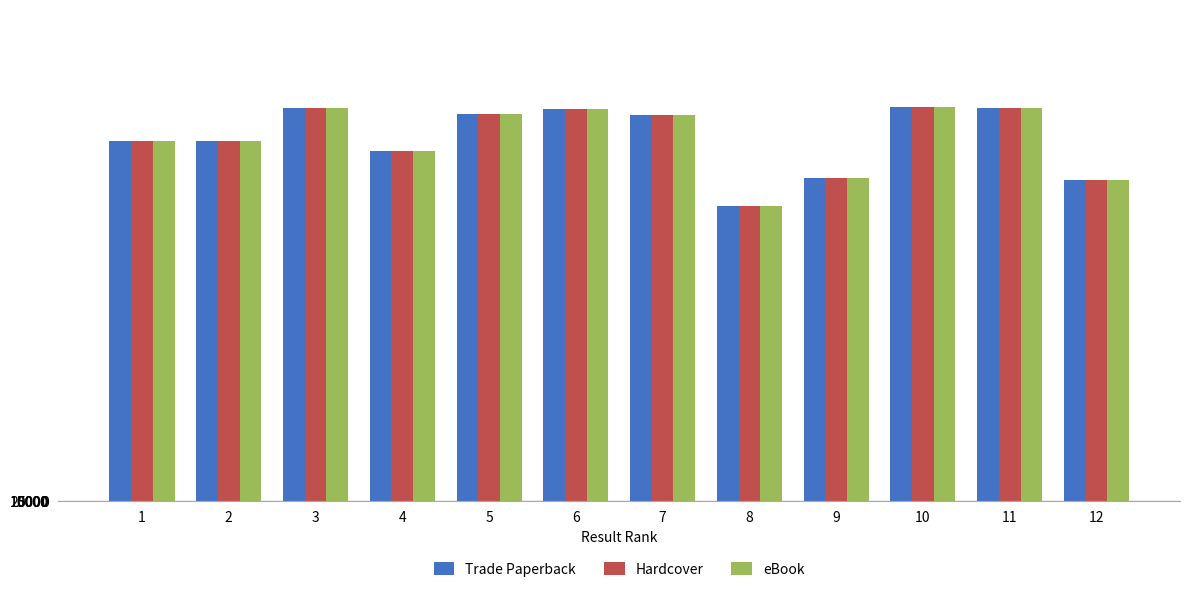

What is the sum of the eBook values at 8 and 10?

37877.3